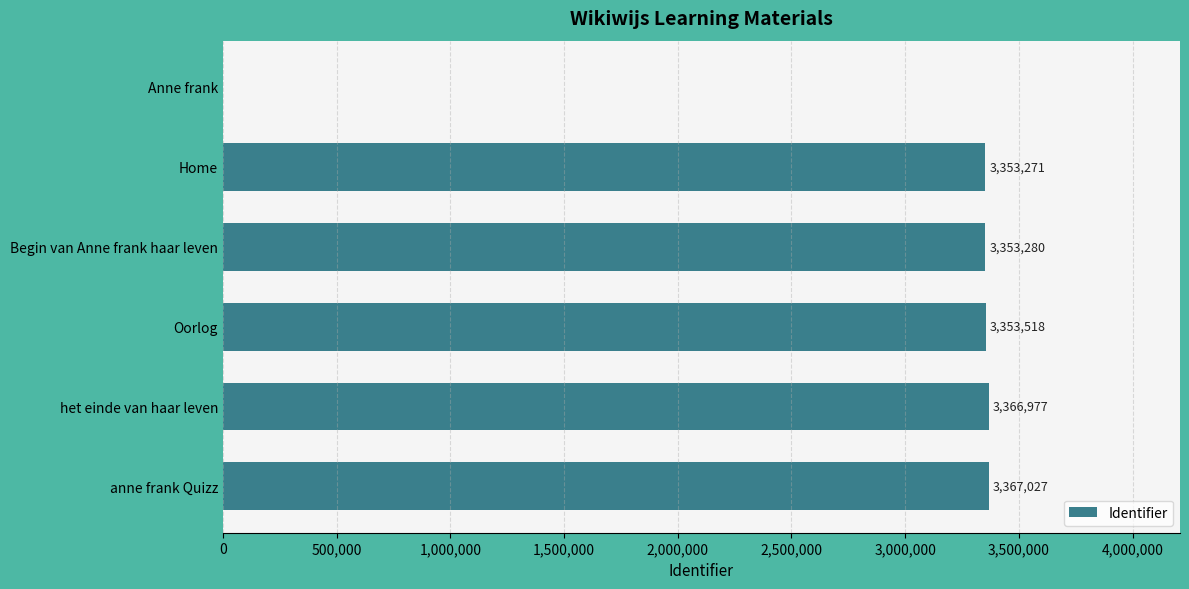

Is it true that the value at Oorlog is 5319476?

False